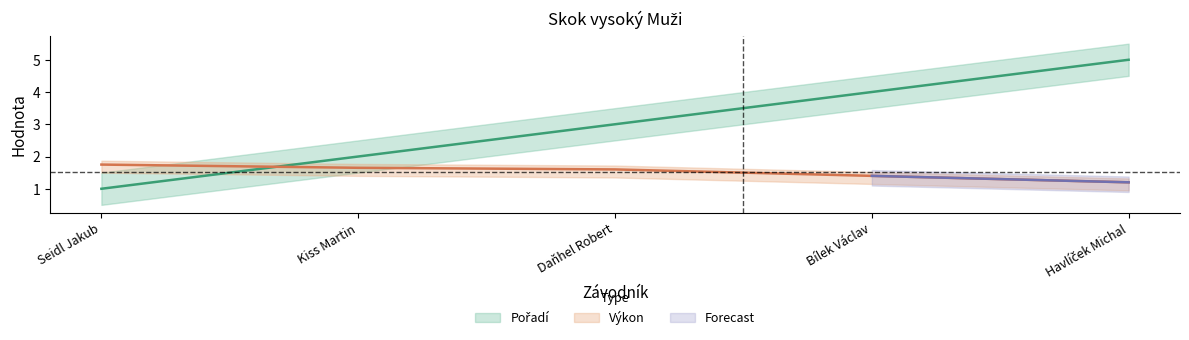

Count the Výkon values in the range 1 to 2.

5